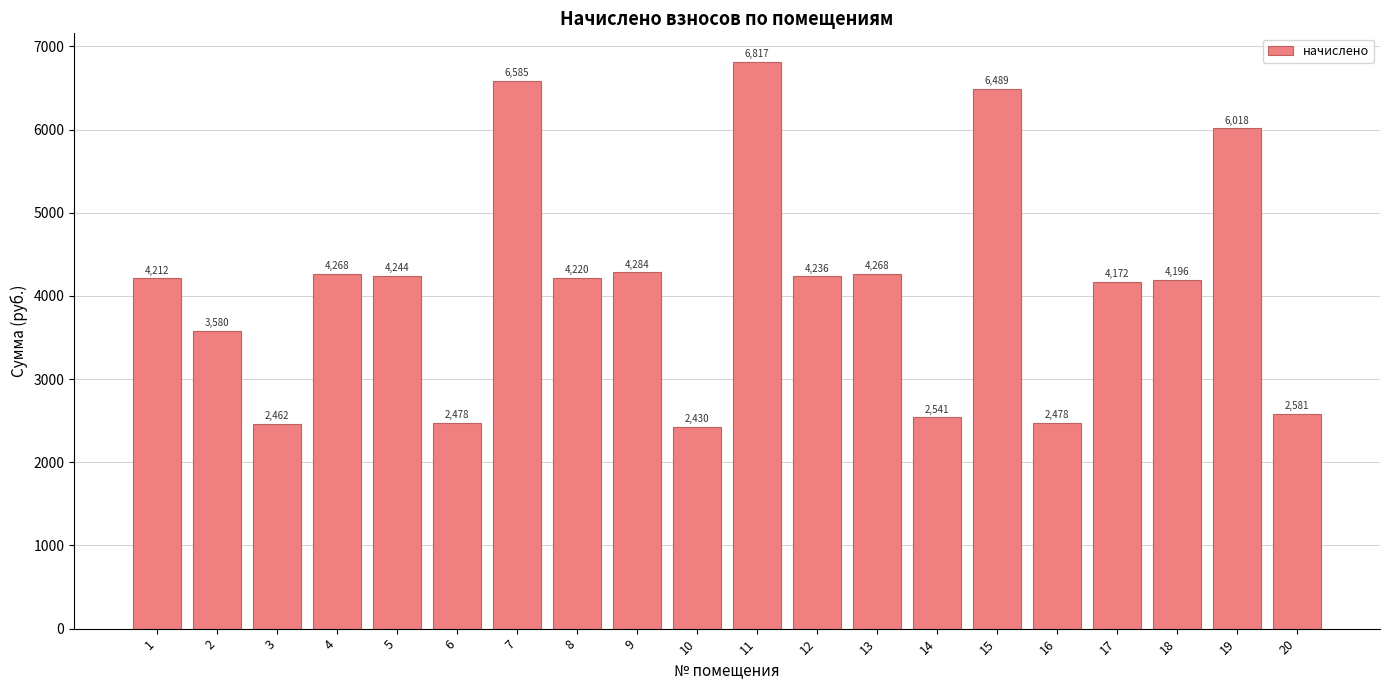

Which label corresponds to the largest value in the chart?

11